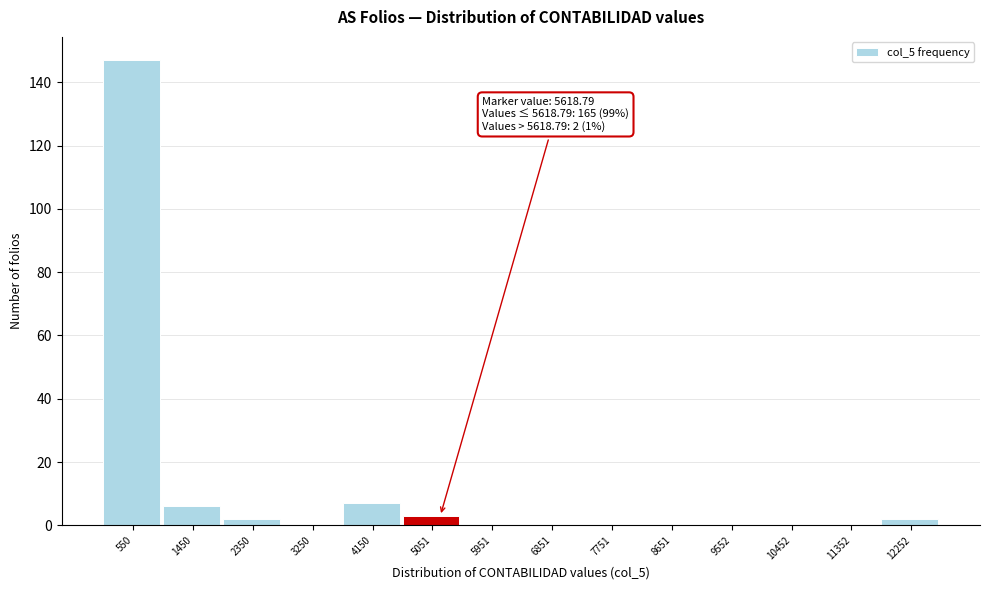

Reading right to left, list all the values displayed in this chart.

12252=2	11352=0	10452=0	9552=0	8651=0	7751=0	6851=0	5951=0	5051=3	4150=7	3250=0	2350=2	1450=6	550=147